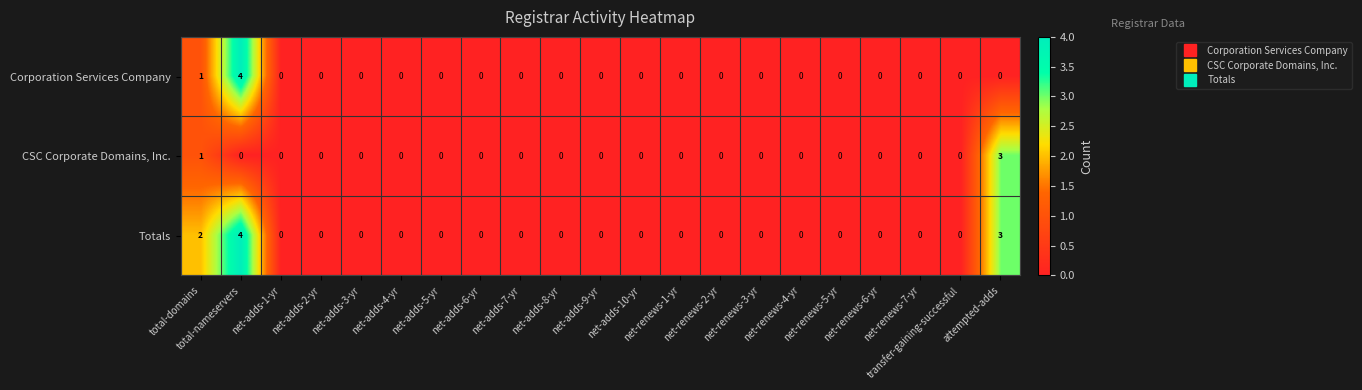

Rank the series by their average value, from lowest to highest.

CSC Corporate Domains, Inc., Corporation Services Company, Totals